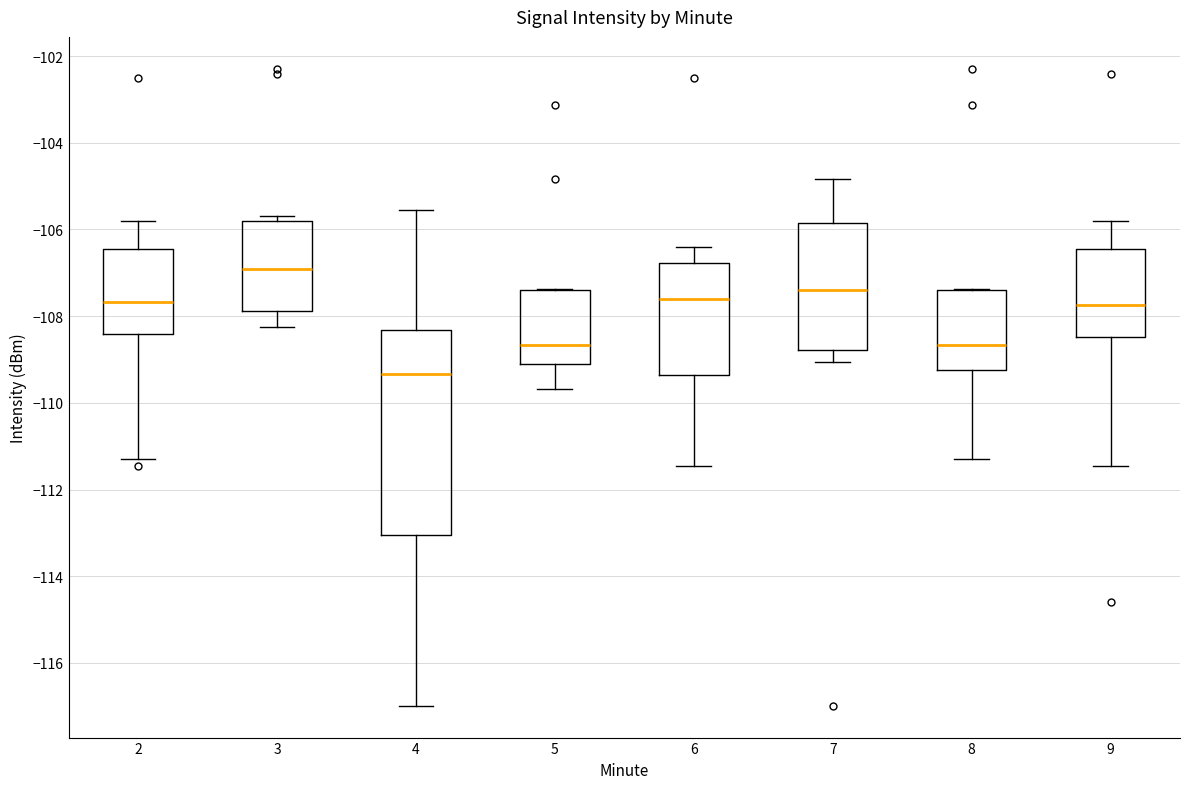

Where is the upper edge of the box at x = 7 on the y-axis? The values are not printed on the chart, so give them approximately, as read against the axis.

-105.8